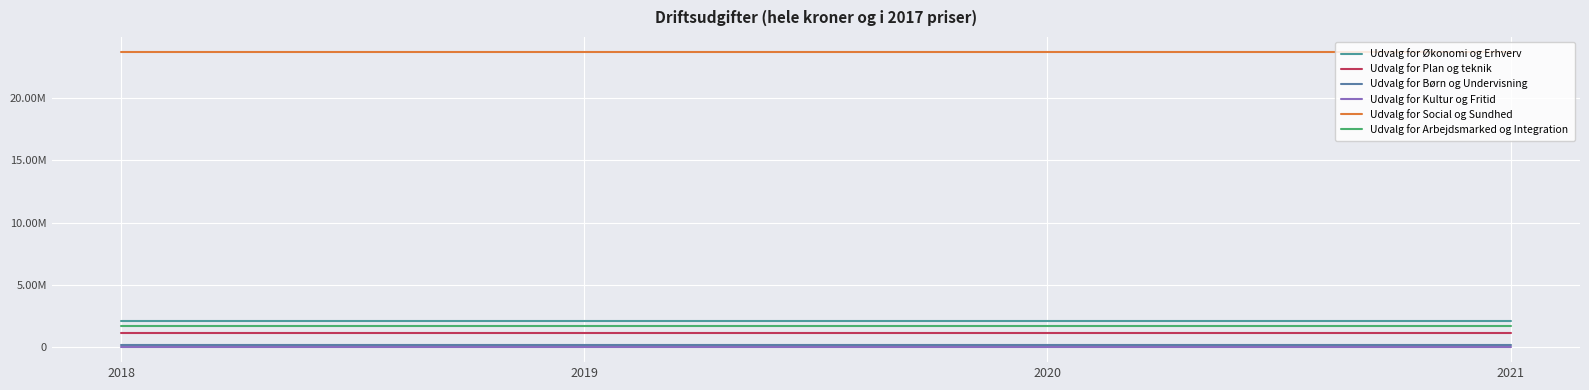

True or false: Udvalg for Plan og teknik and Udvalg for Social og Sundhed cross at least once.

False